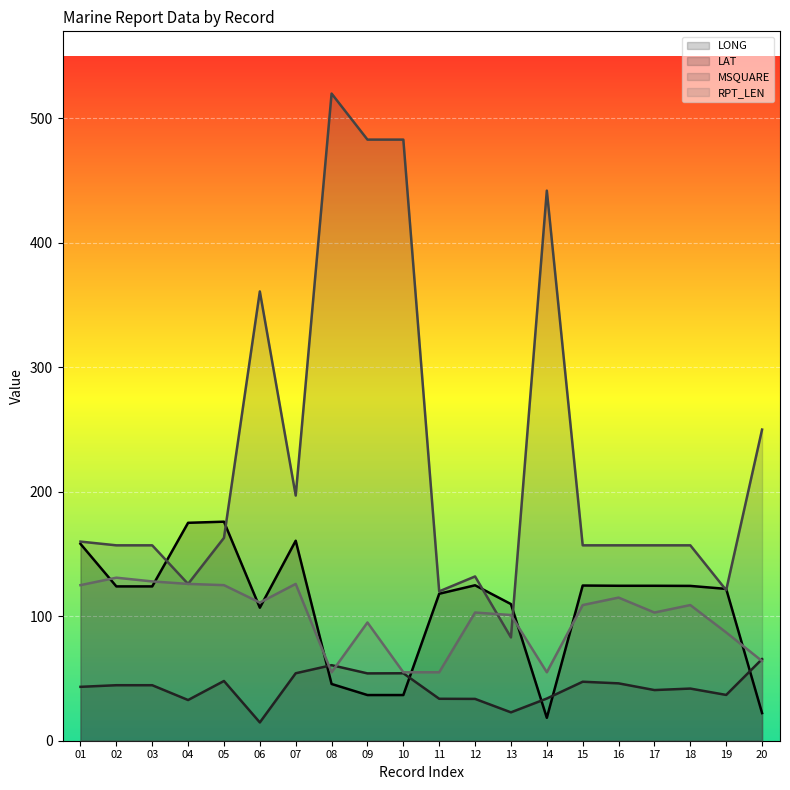

The MSQUARE series shows 222.5 at 18. True or false?

False